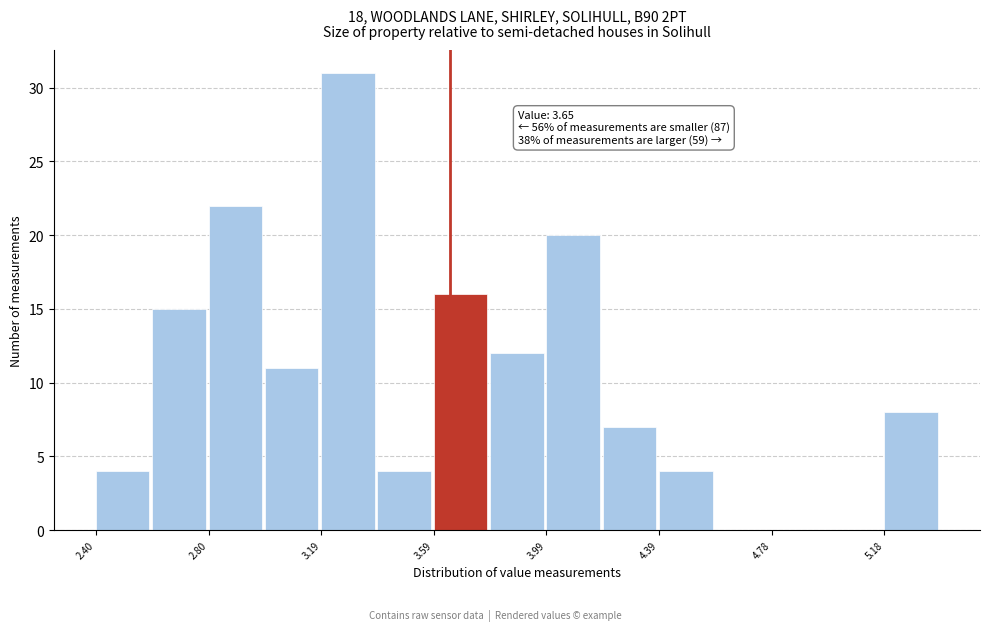

Around what value on the x-axis is the tallest bar? Give the approximate position of its centre, as read against the axis.

3.30